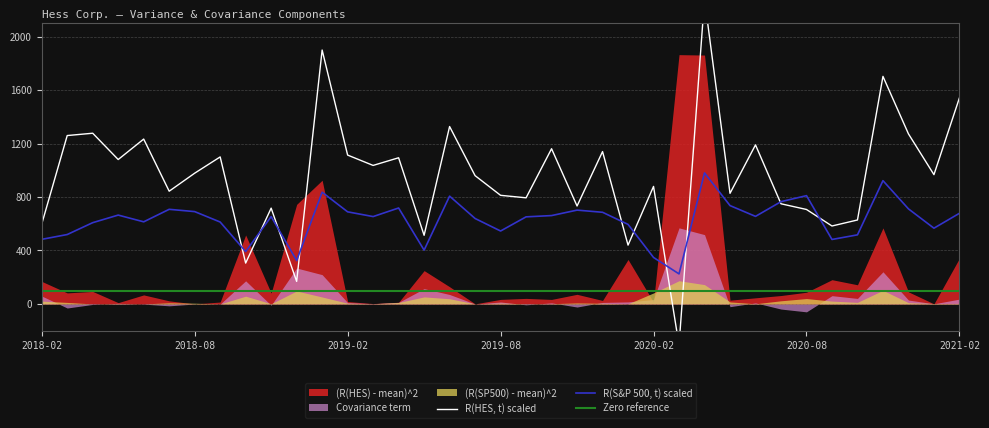

Is the value of R(S&P 500, t) at 2019-11 greater than the value of R(HES, t) at 2020-10?

Yes